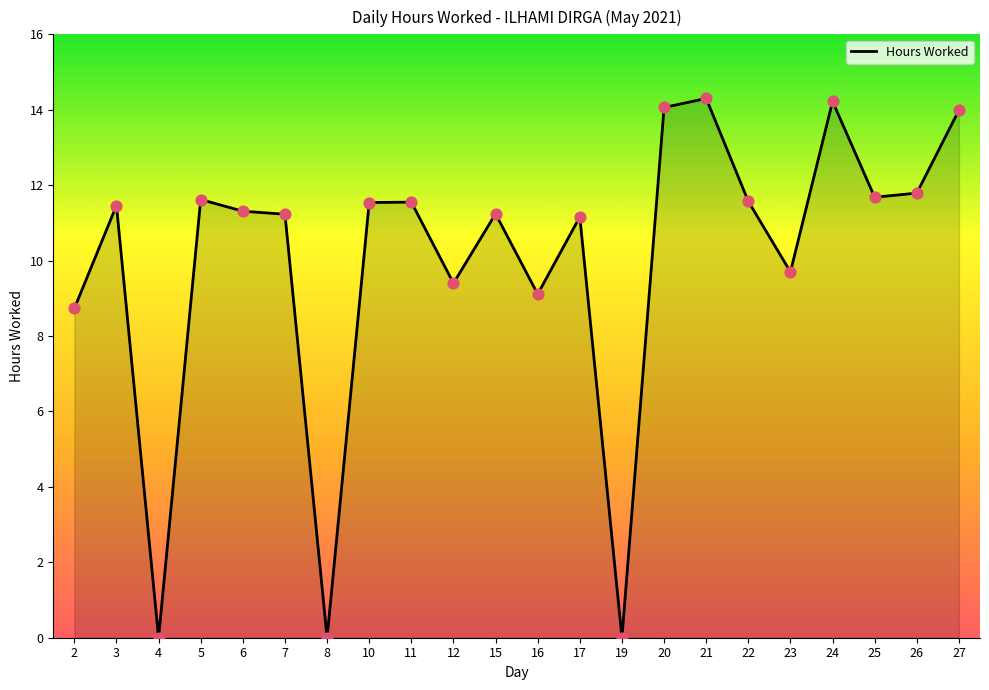

What is the ratio of the value at 22 to the value at 11?

1.0